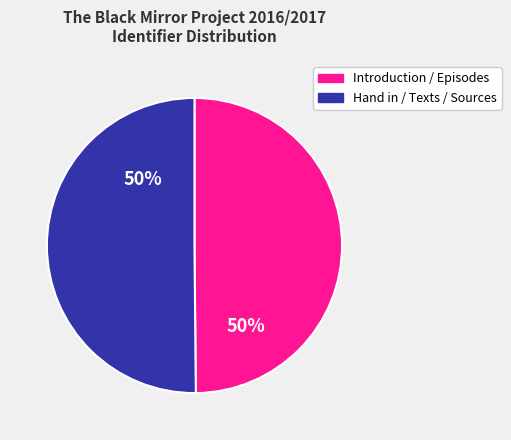

To the nearest percent, what is the average slice percentage?

50%